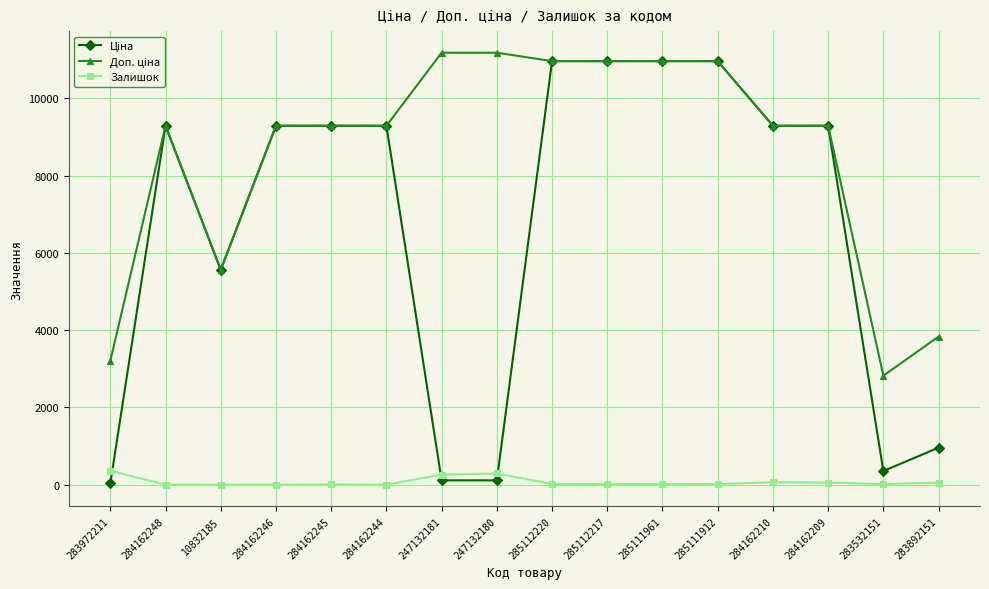

Does the chart display data point markers on the line(s)?

Yes